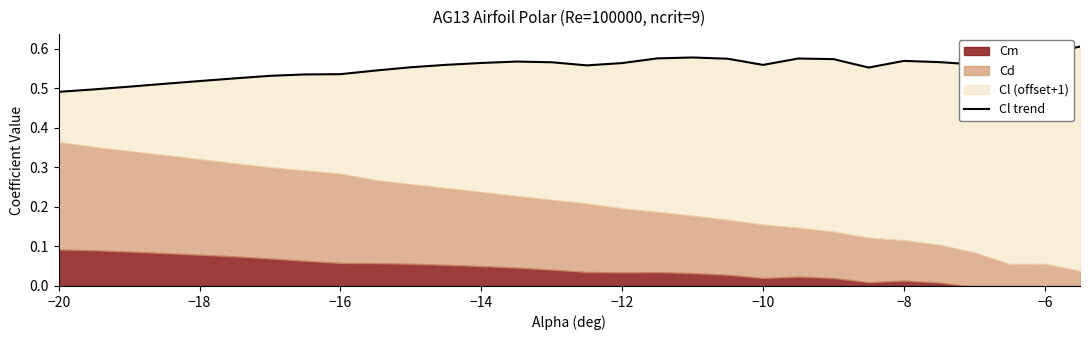

Between −10 and 16, which is larger?

16